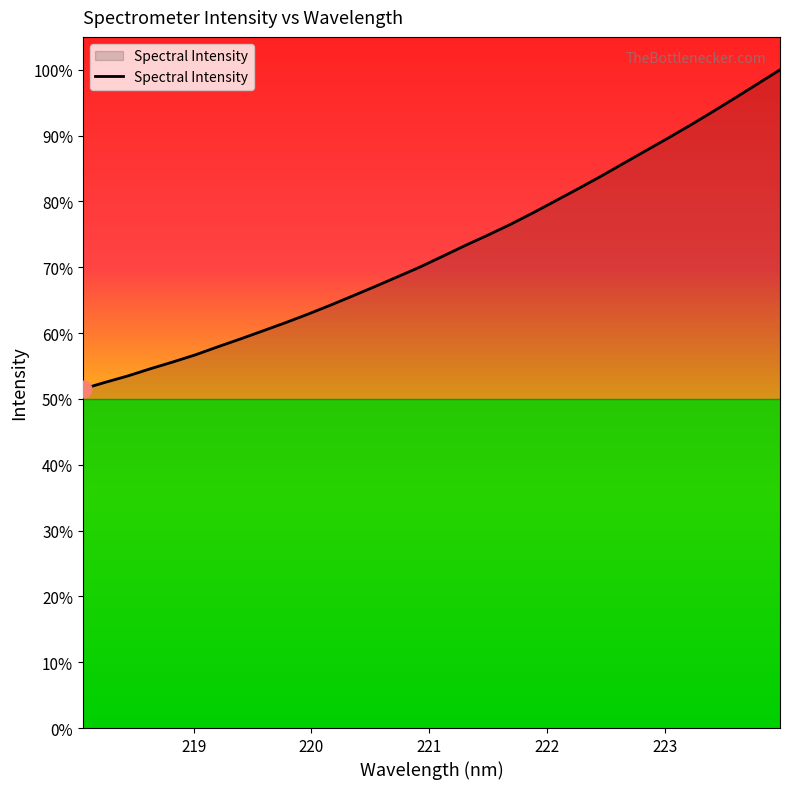

Is this an area chart (filled region under the line)?

Yes